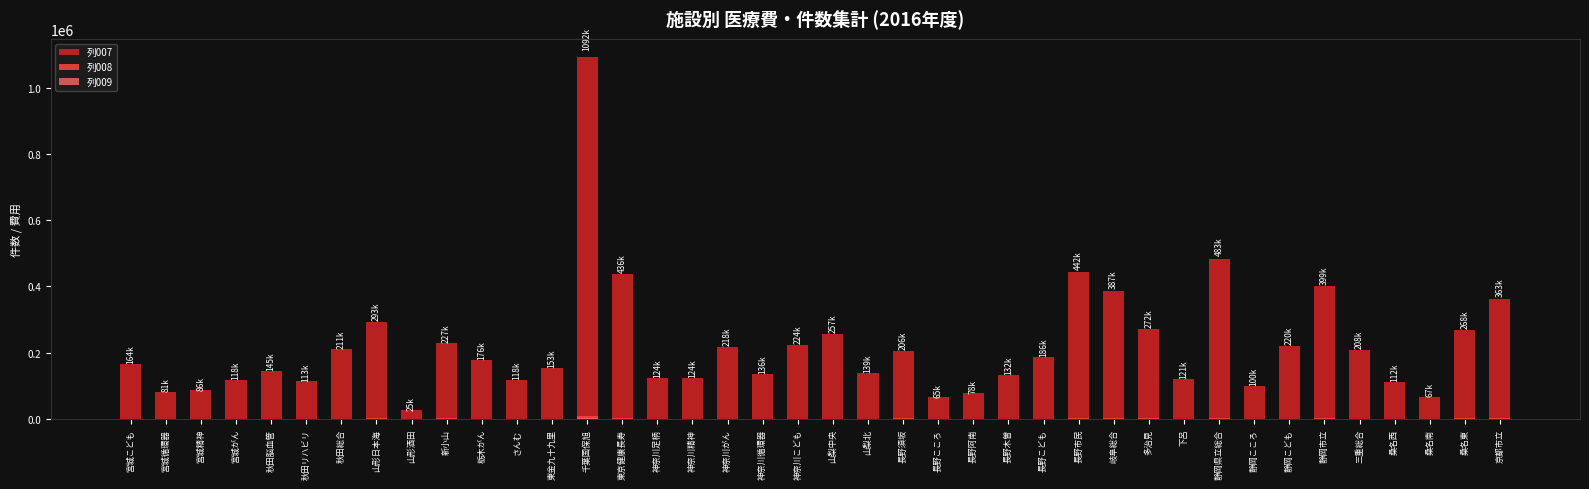

What position from the left is 神奈川がん?

18